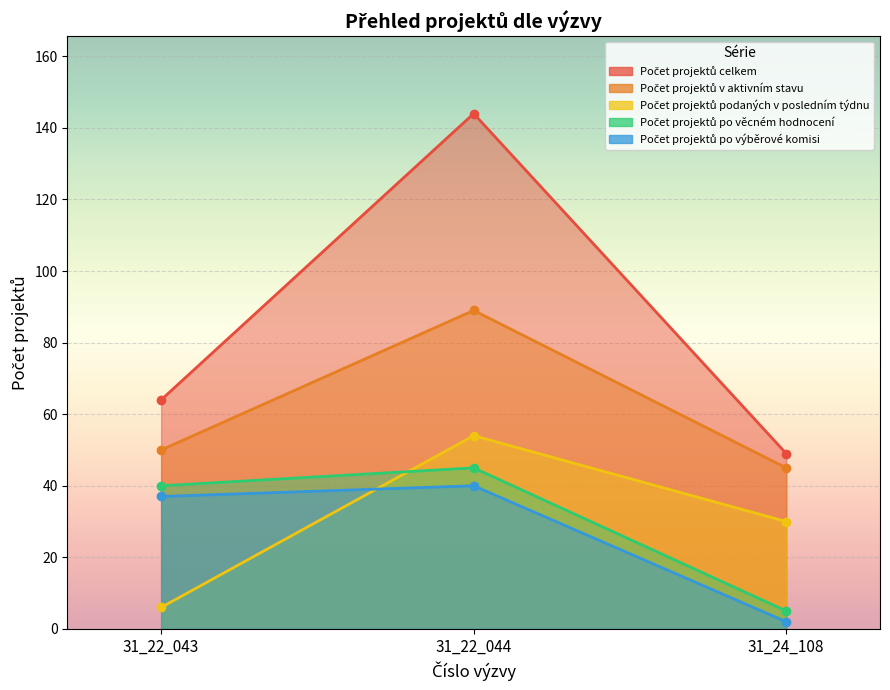

Where does the Počet projektů po věcném hodnocení series first go above 40?

31_22_044